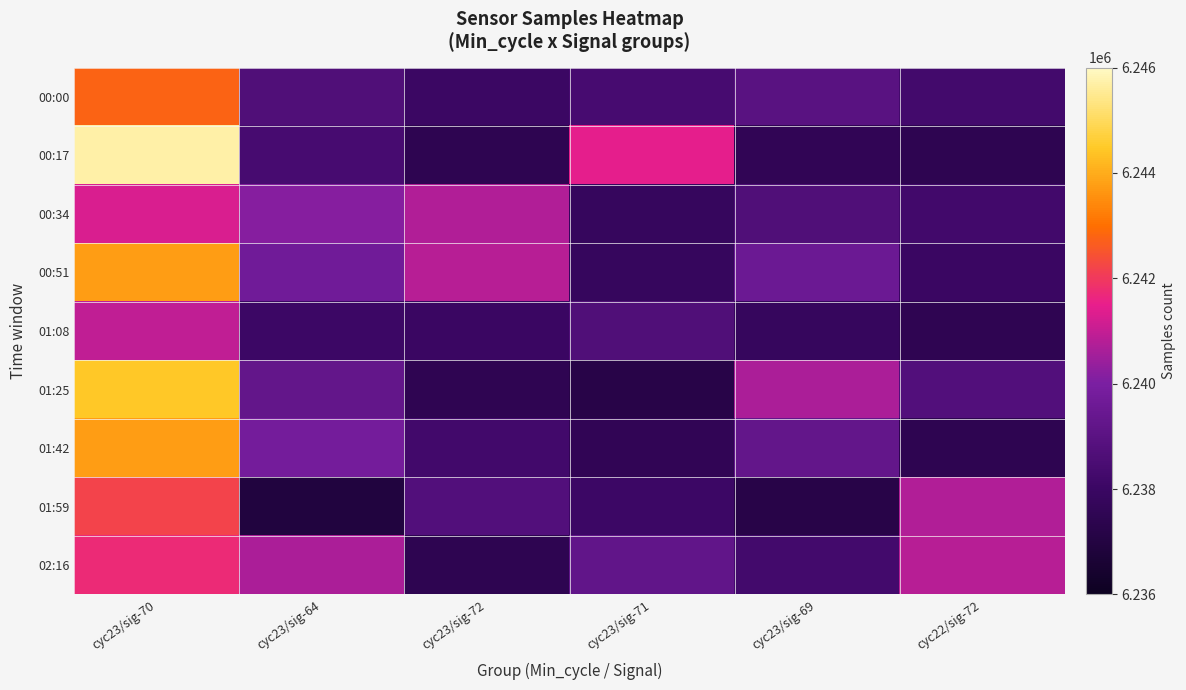

Which series has the widest spread of values?

00:17